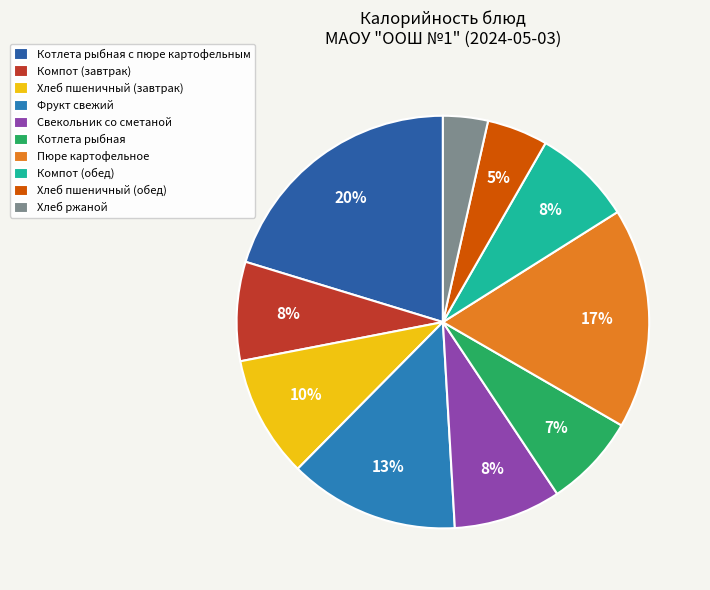

What is the largest slice in the pie chart?

Котлета рыбная с пюре картофельным